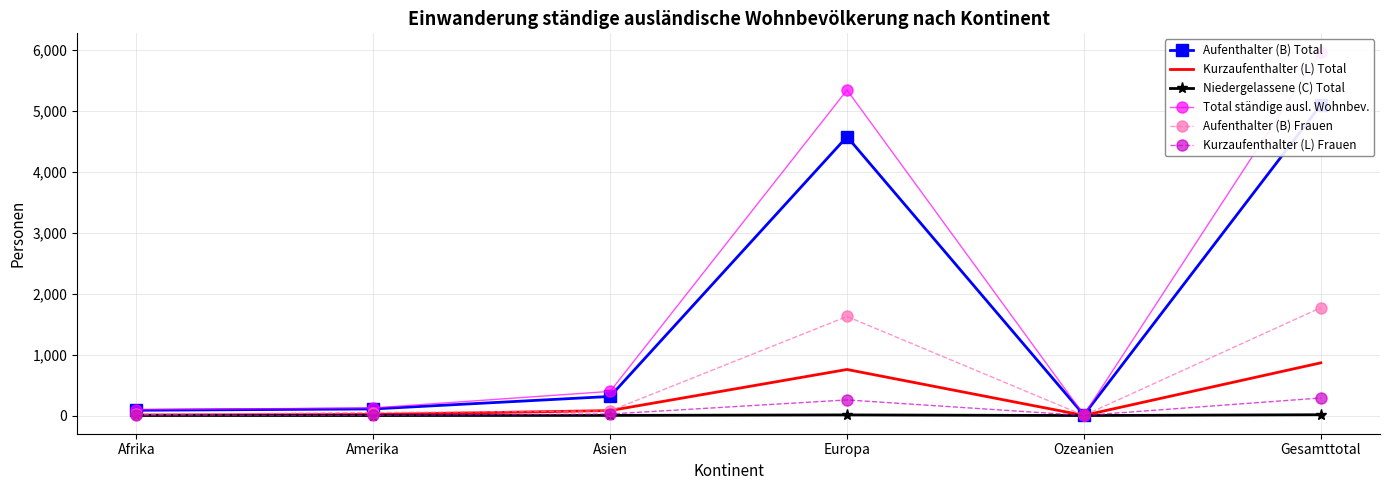

What is the total value across all series at Amerika?

302